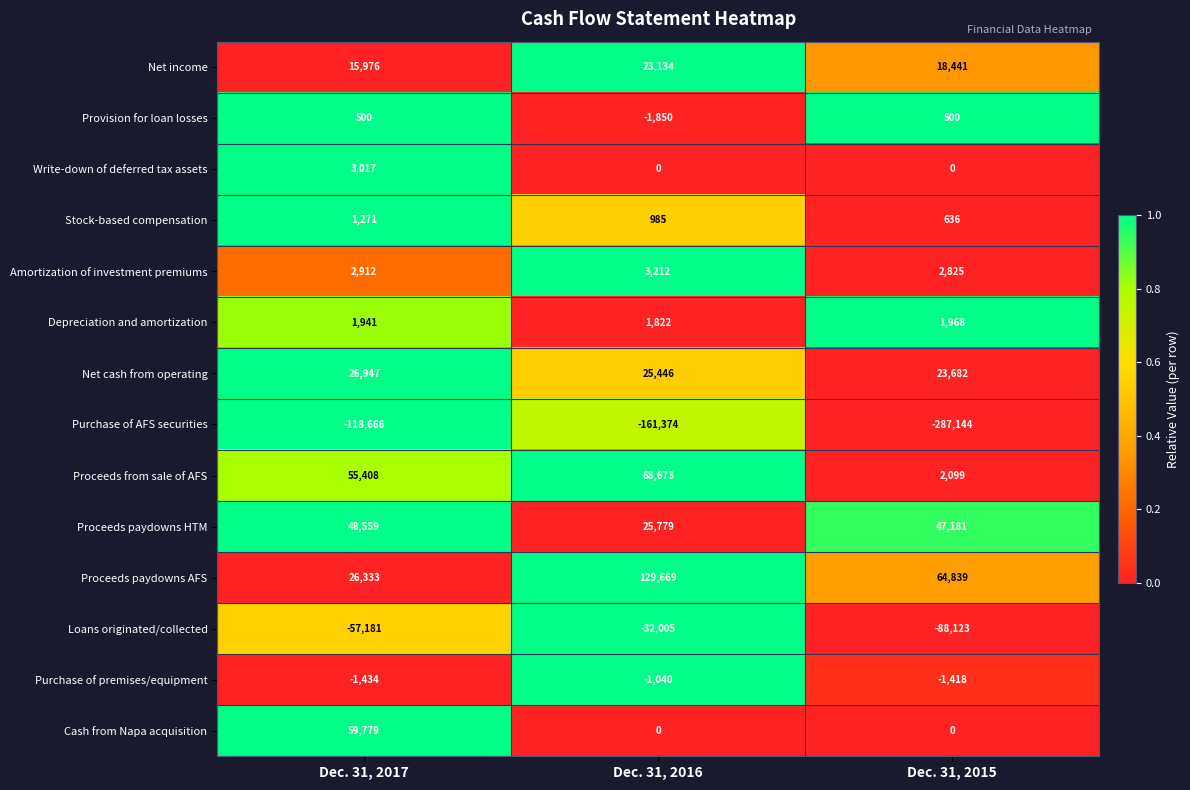

Which series has the widest spread of values?

Purchase of AFS securities